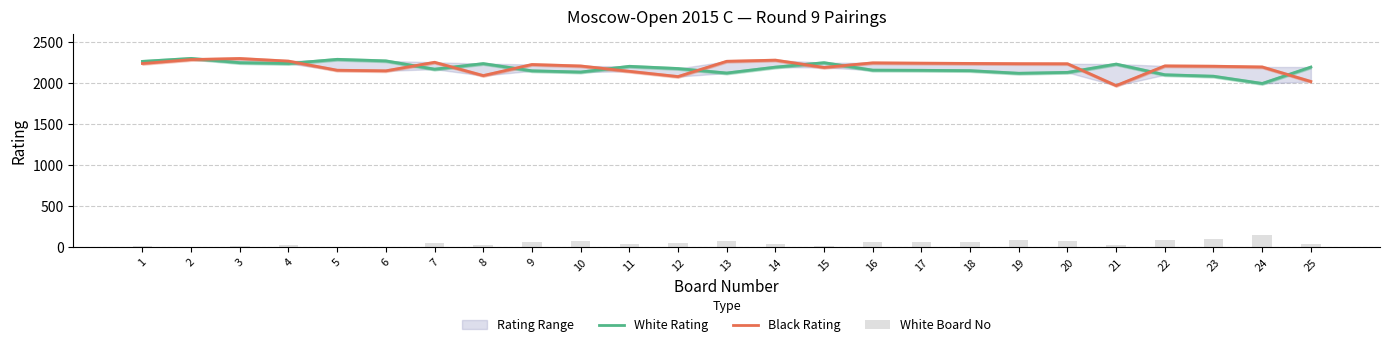

Reading right to left, extract all data points from this chart.

White Rating: 25=2193	24=1993	23=2081	22=2099	21=2229	20=2128	19=2117	18=2149	17=2153	16=2155	15=2246	14=2192	13=2120	12=2175	11=2202	10=2132	9=2147	8=2235	7=2167	6=2268	5=2287	4=2236	3=2246	2=2298	1=2262
Black Rating: 25=2017	24=2194	23=2203	22=2207	21=1967	20=2233	19=2234	18=2237	17=2240	16=2244	15=2188	14=2277	13=2263	12=2077	11=2141	10=2206	9=2224	8=2089	7=2251	6=2147	5=2154	4=2265	3=2297	2=2284	1=2236
White Board No: 25=42	24=145	23=102	22=92	21=28	20=74	19=82	18=63	17=61	16=59	15=18	14=43	13=79	12=49	11=36	10=71	9=65	8=24	7=52	6=8	5=4	4=22	3=16	2=2	1=11